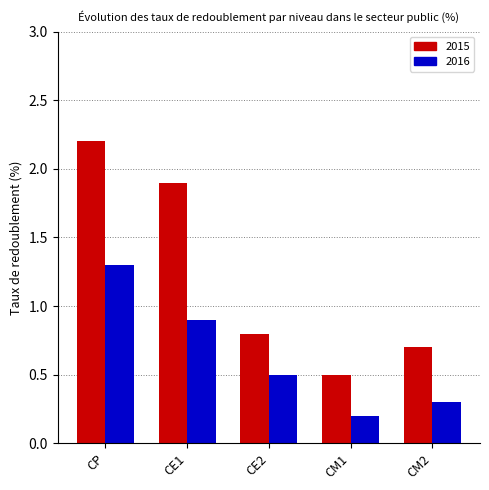

What is the label of the 3rd bar from the left?

CE2